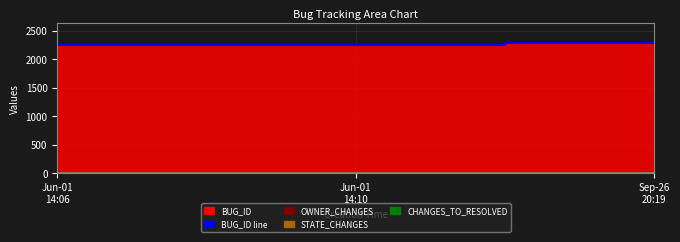

Which series has the largest total across all categories?

BUG_ID